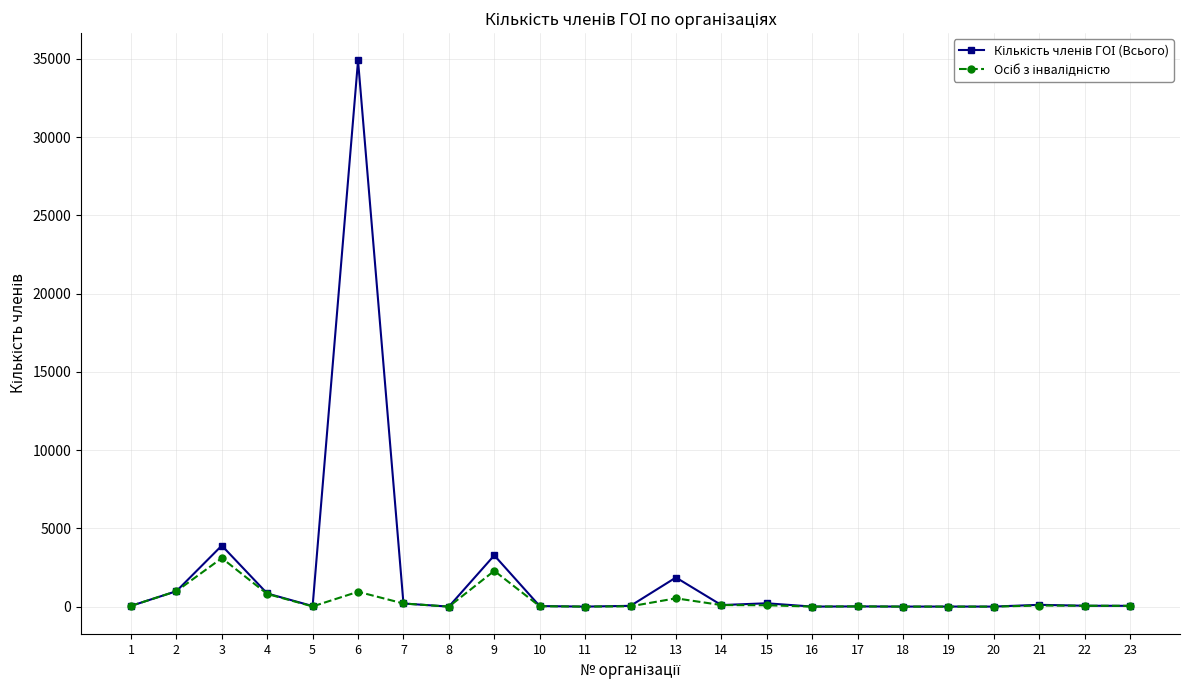

What is the greatest value displayed?

34900